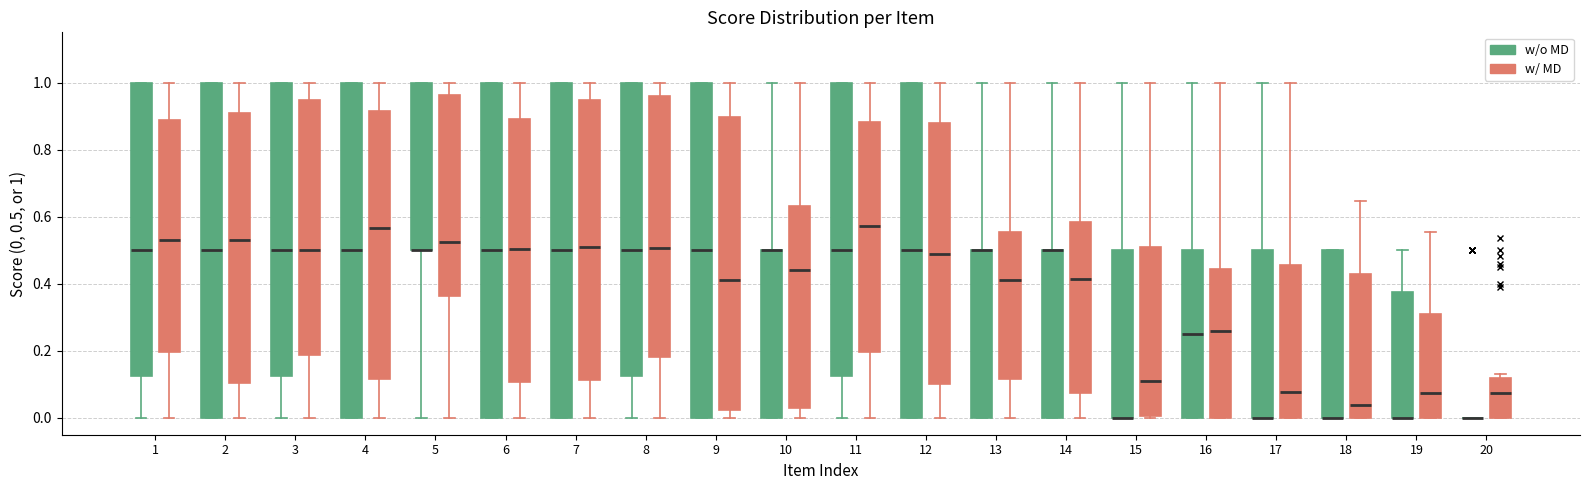

Where is the upper edge of the box for 18 (w/o MD) on the y-axis? The values are not printed on the chart, so give them approximately, as read against the axis.

0.50